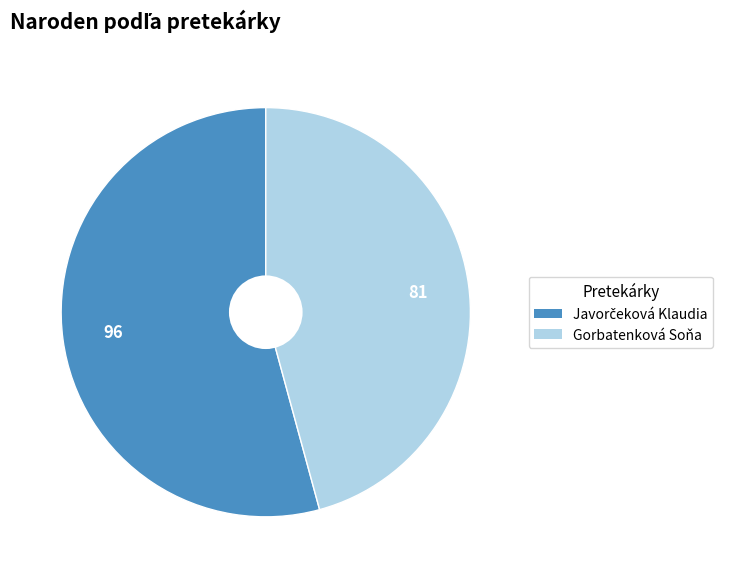

Which slice is the smallest?

Gorbatenková Soňa